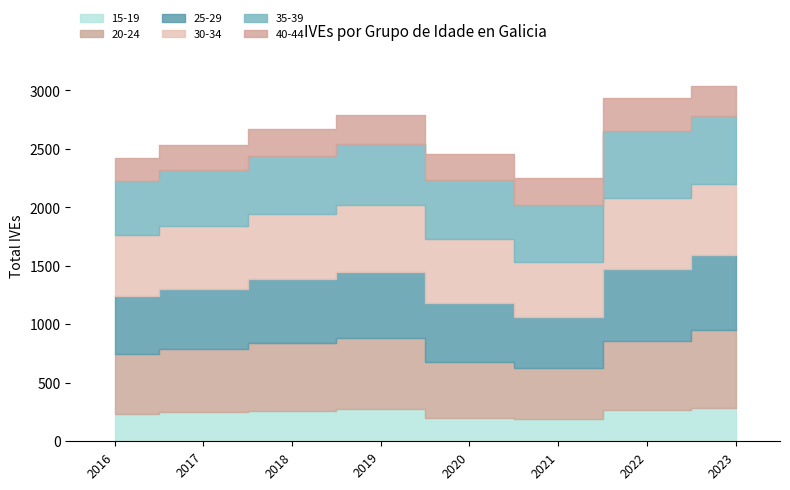

At 2016, list the series in order from smallest to largest.

40-44, 15-19, 35-39, 25-29, 20-24, 30-34